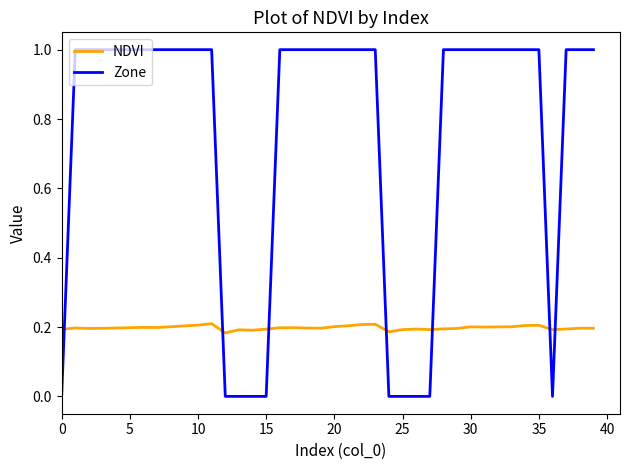

Rank the series by their average value, from highest to lowest.

Zone, NDVI